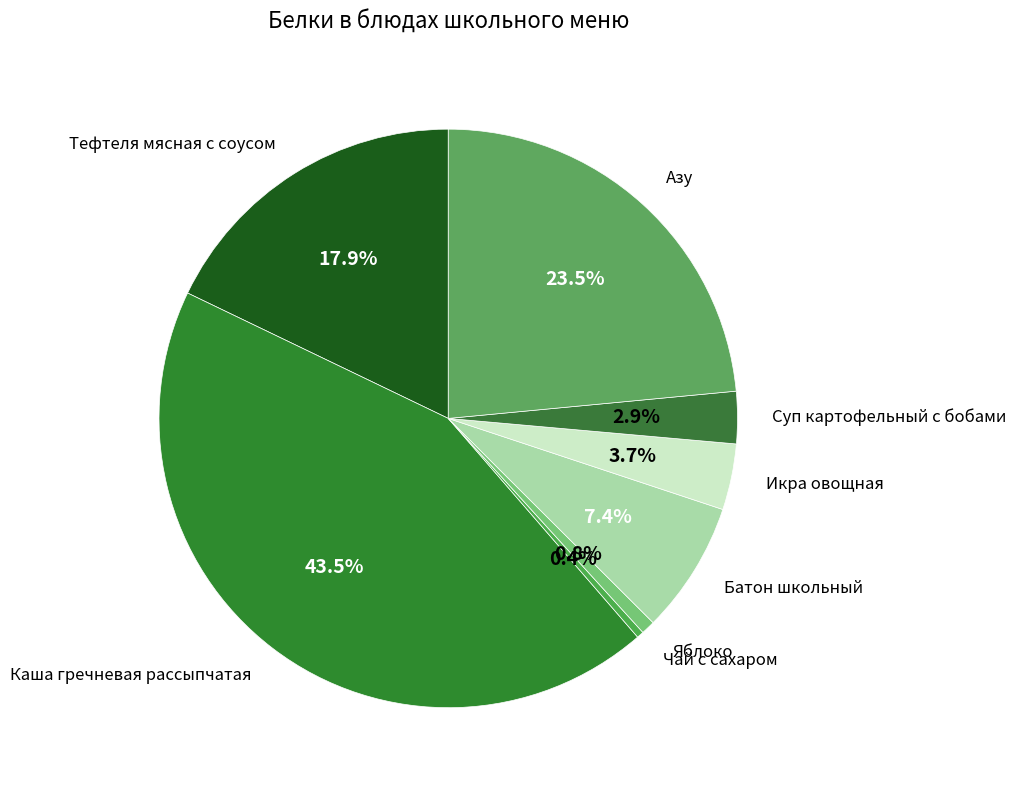

How many slices are in this pie chart?

8